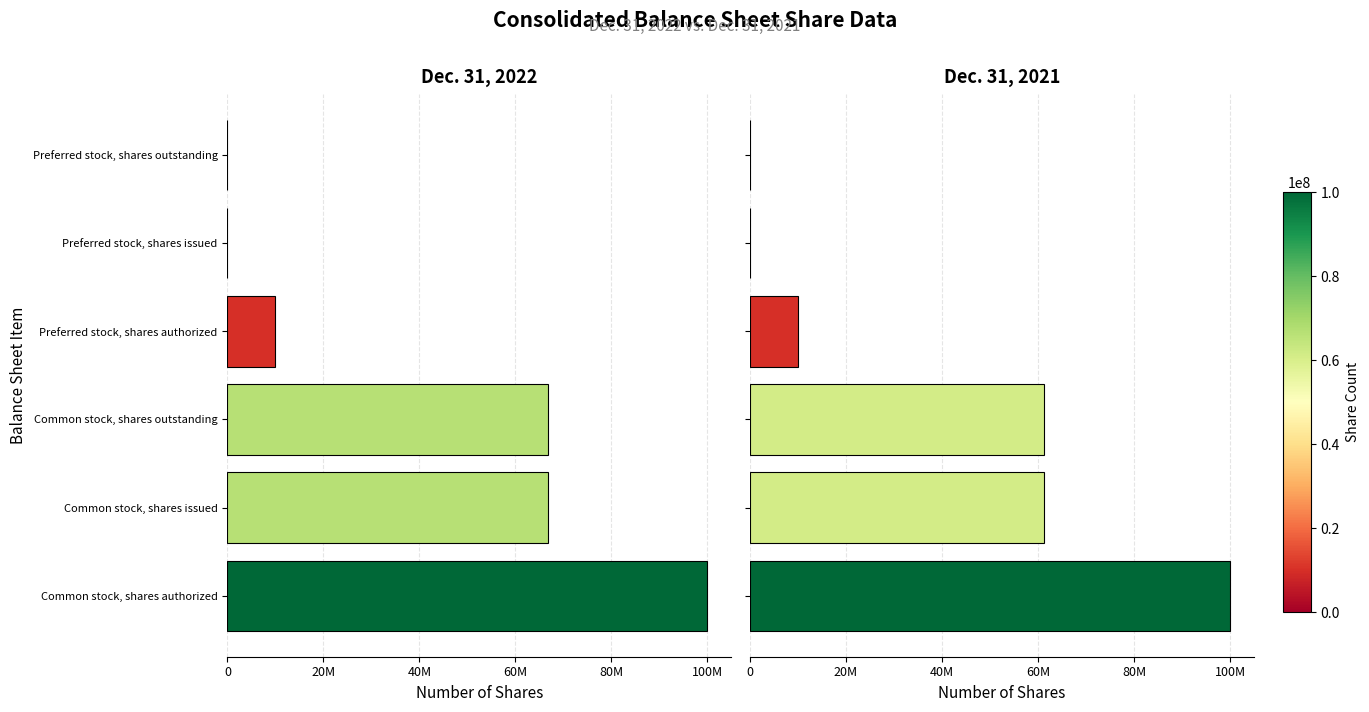

Which series has the widest spread of values?

Dec. 31, 2022